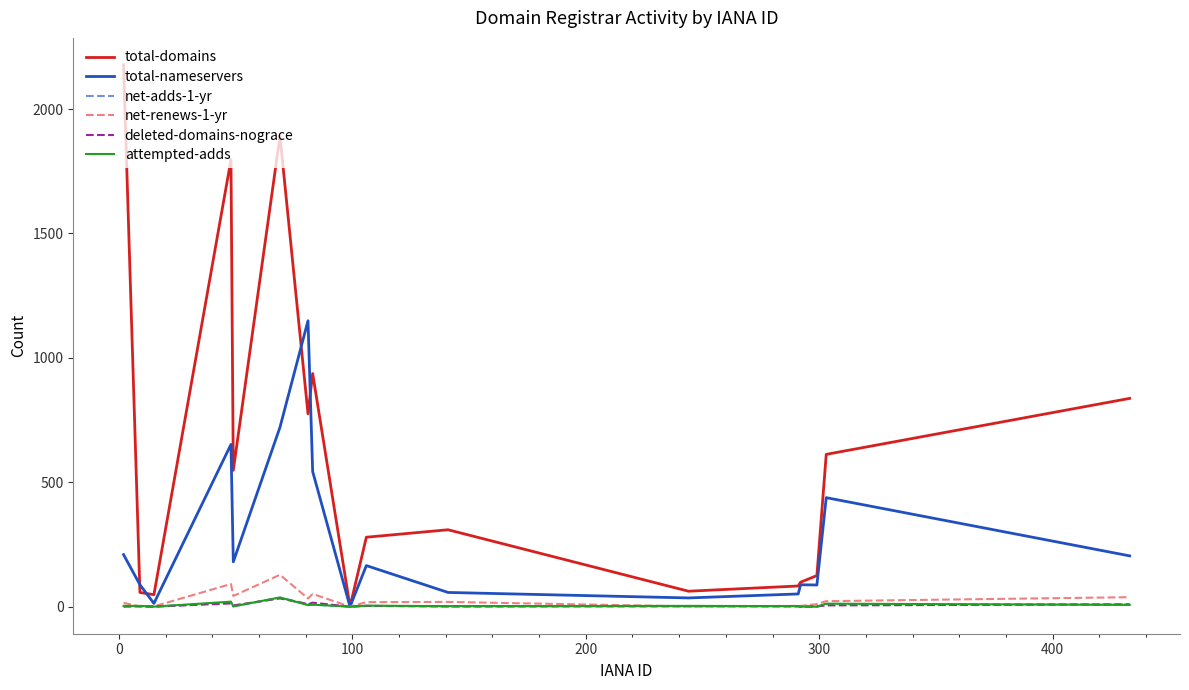

Which series has the largest range (max minus min)?

total-domains